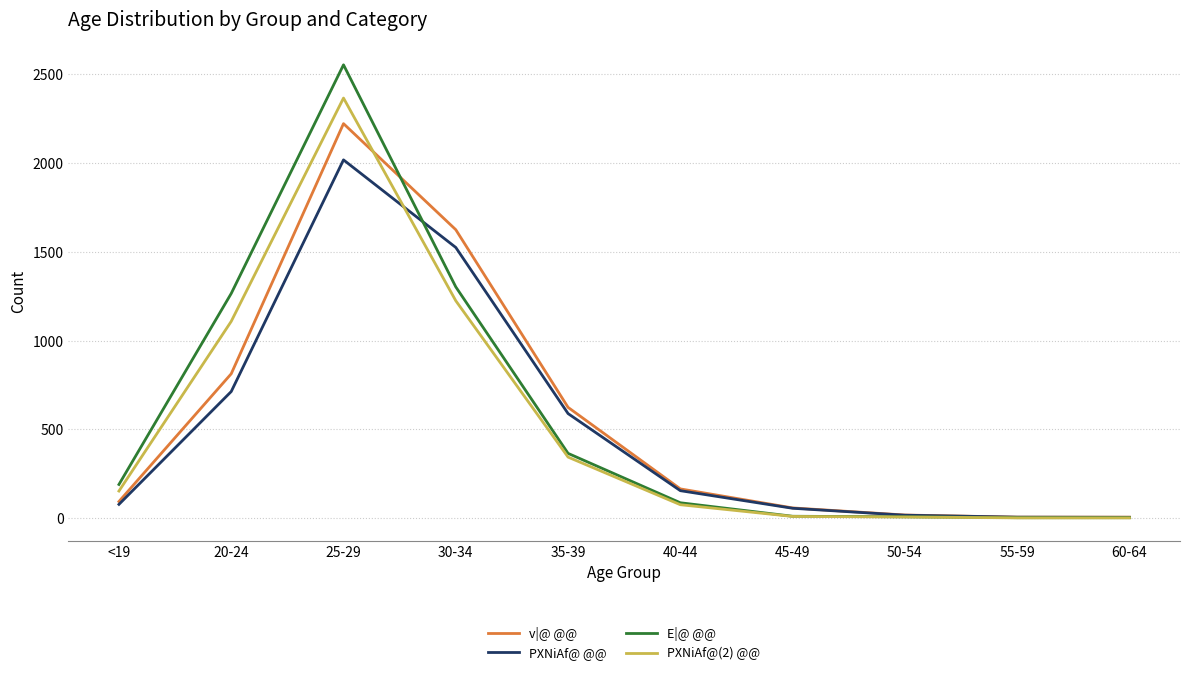

How many series are shown in this chart?

4